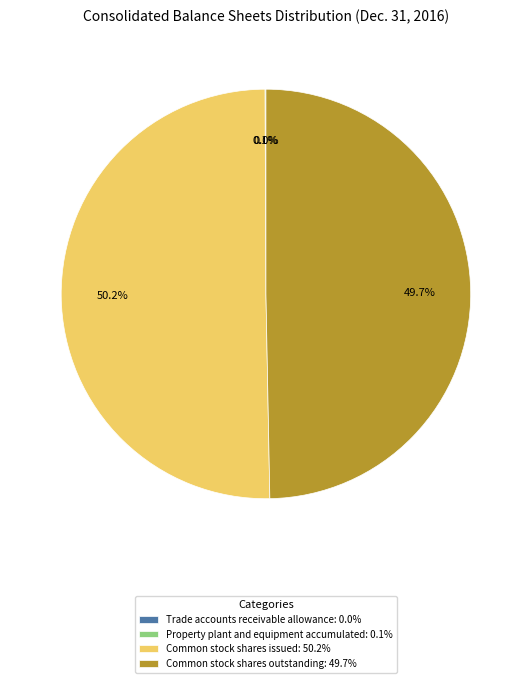

What percentage is NOT represented by Common stock shares issued: 50.2%?

49.8%